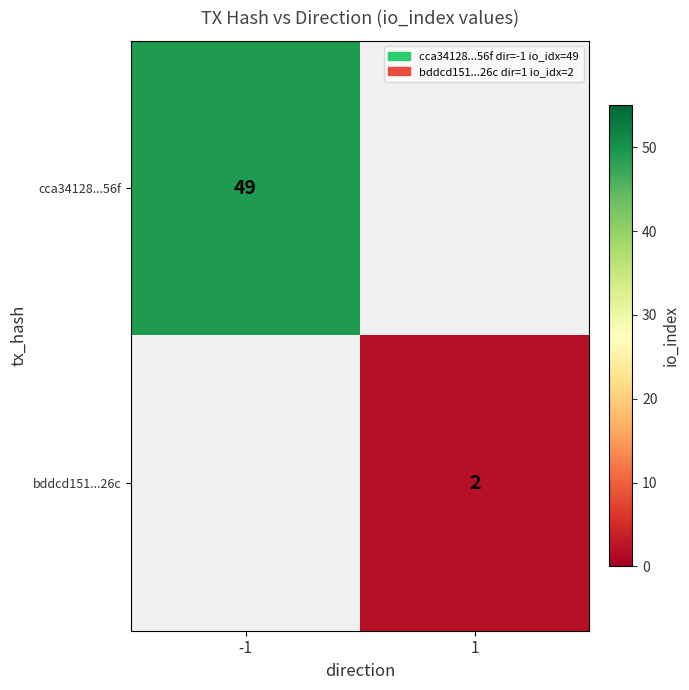

The value of bddcd151...26c at 1 is 2. True or false?

True